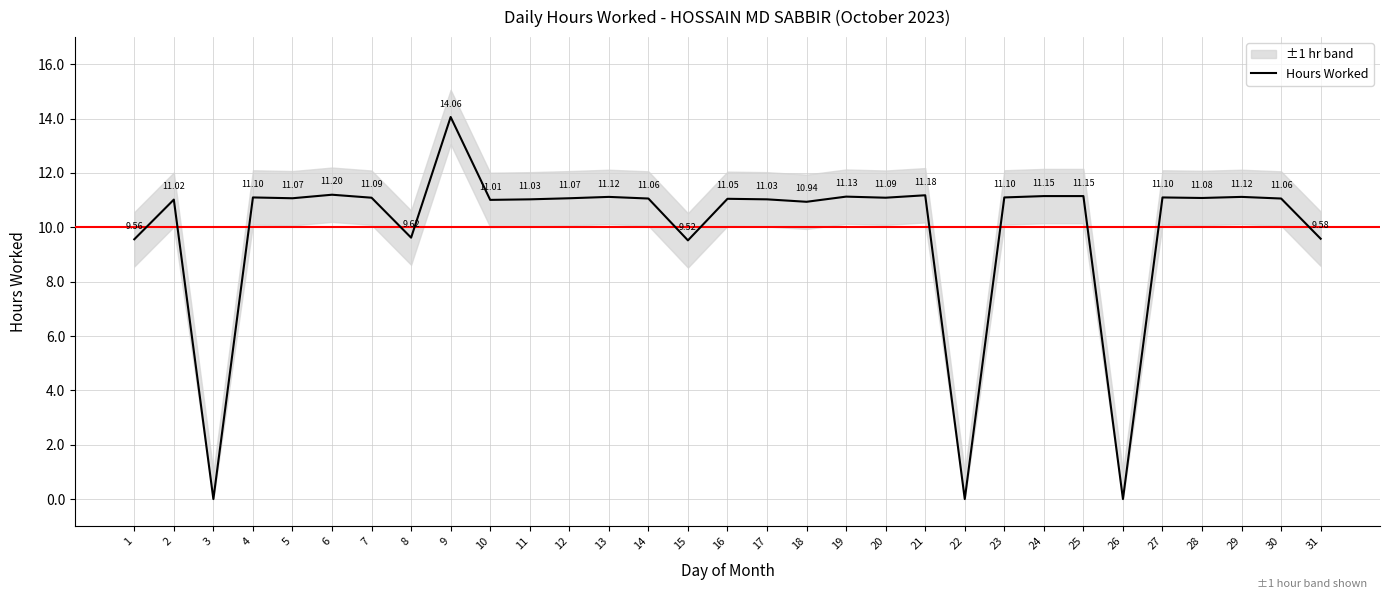

Where does the data first go above 11?

2